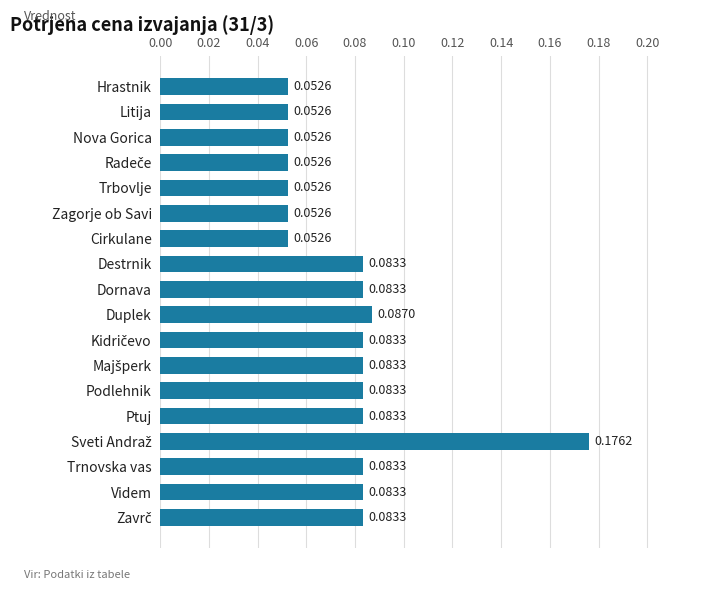

What is the sum of all values?

1.4